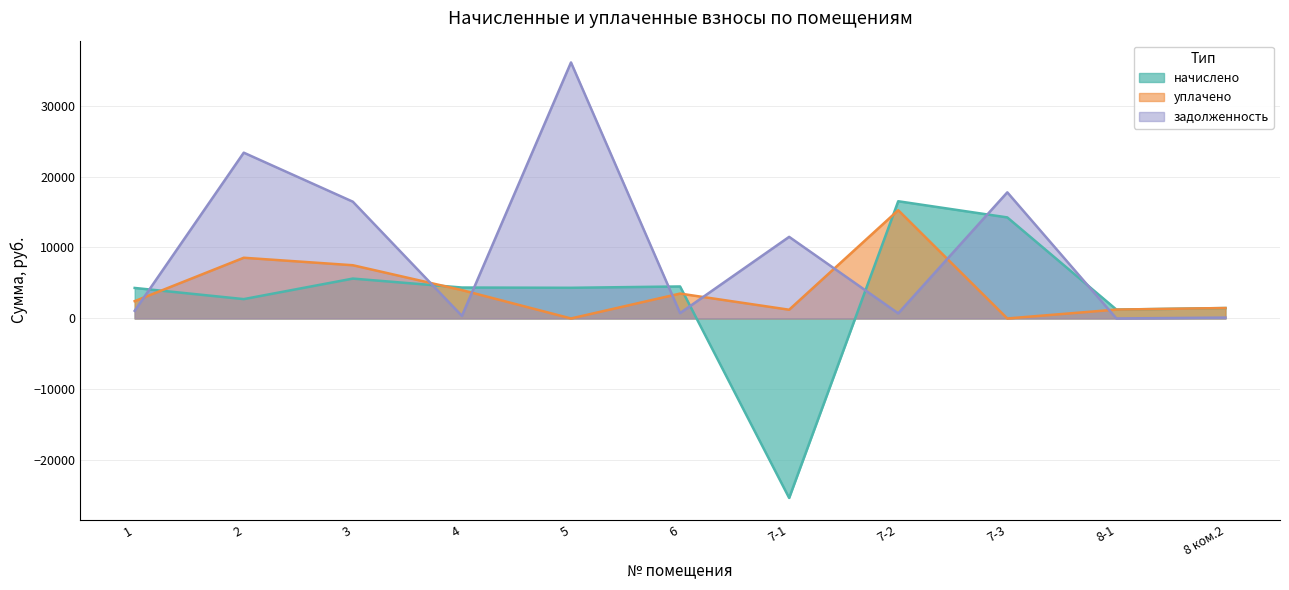

Which category has the lowest value in the уплачено series?

5